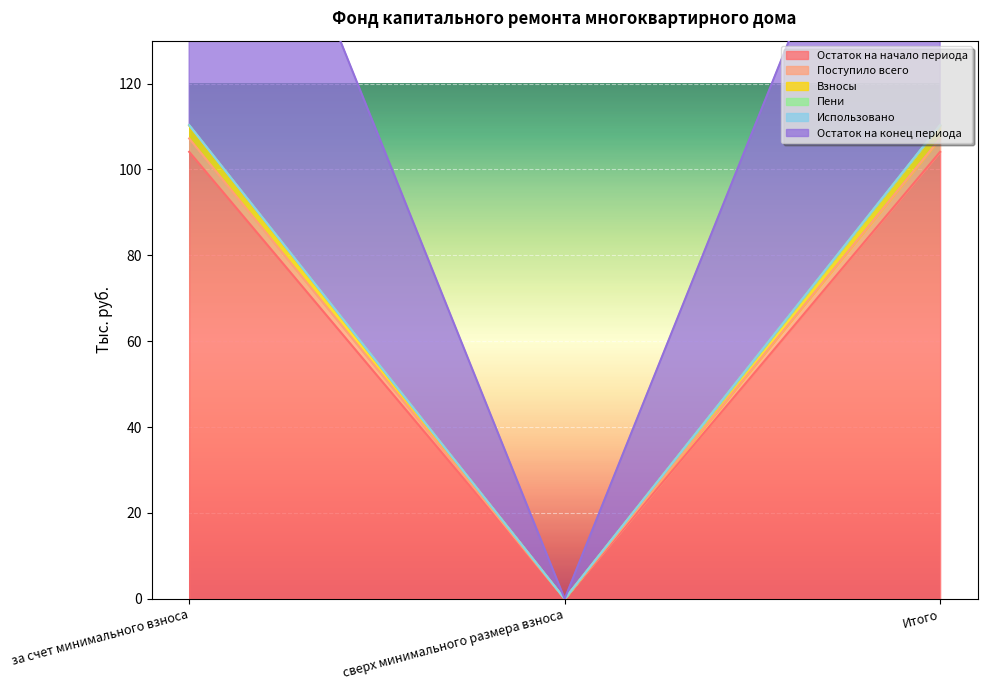

What is the sum of all Поступило всего values?

208.2